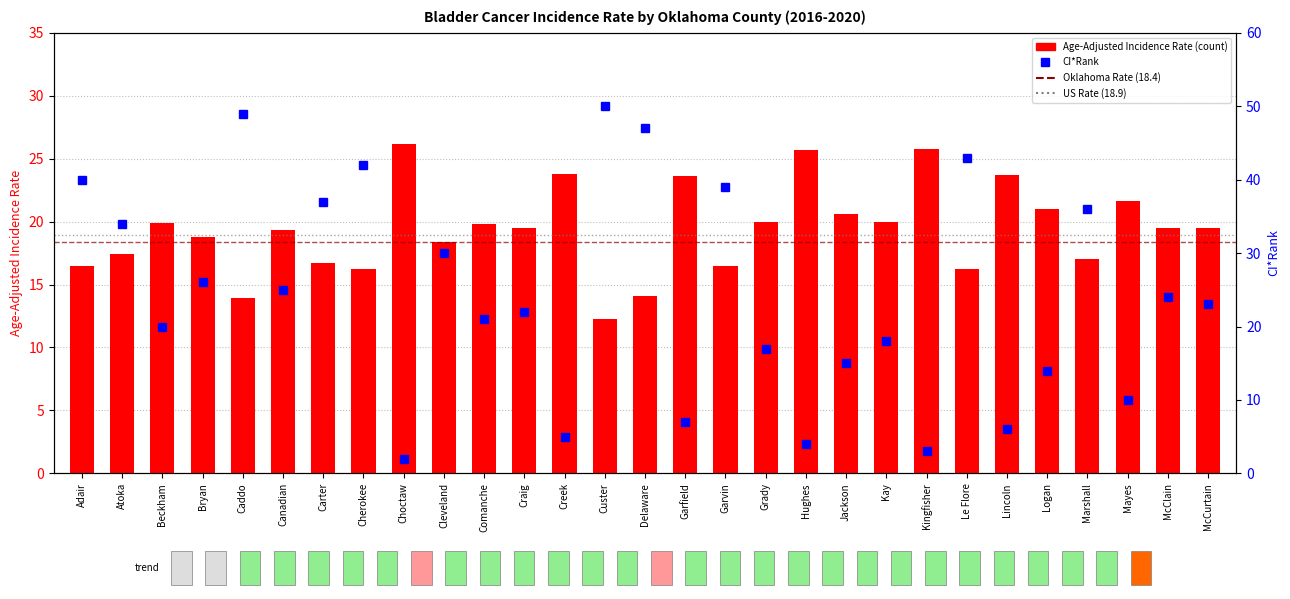

At Atoka, list the series in order from smallest to largest.

Age-Adjusted Incidence Rate, CI*Rank